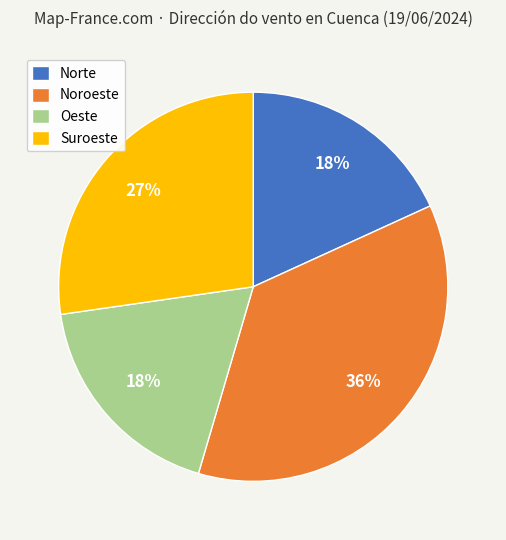

Is there any slice that represents more than half of the pie?

No